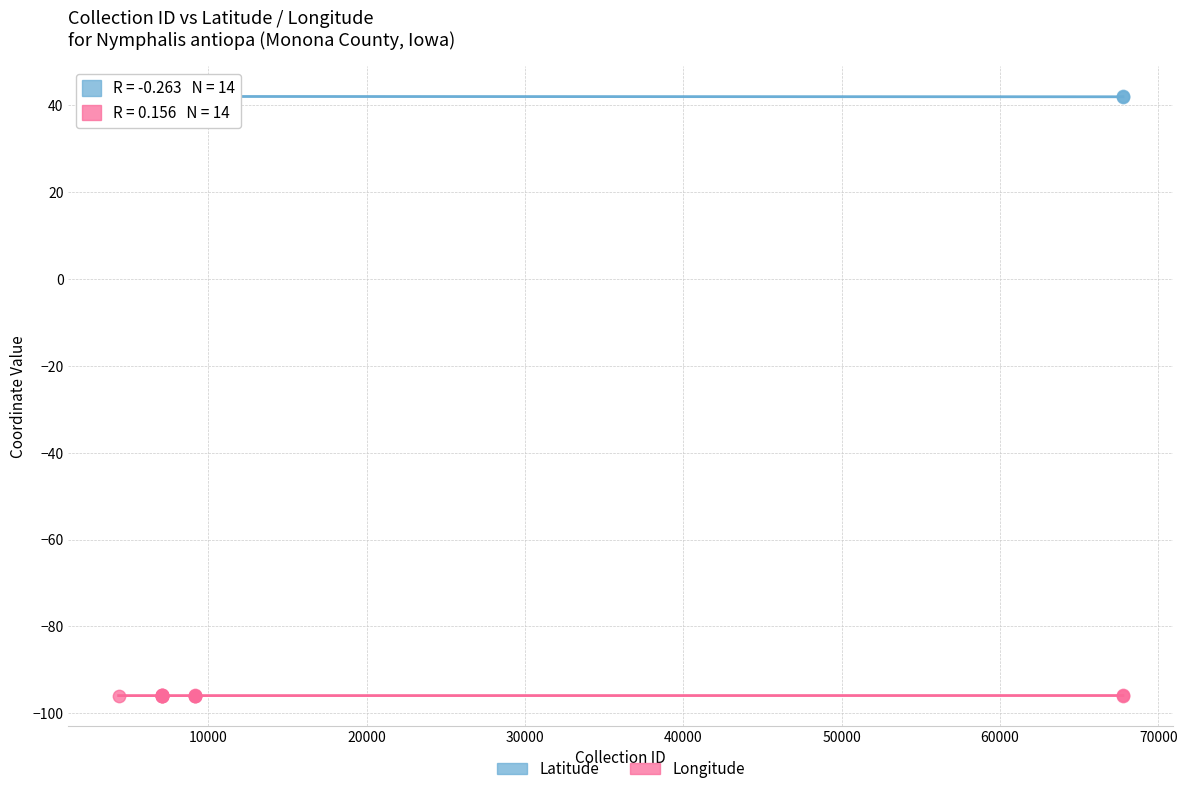

What are all the series names shown in the legend?

Latitude, Longitude